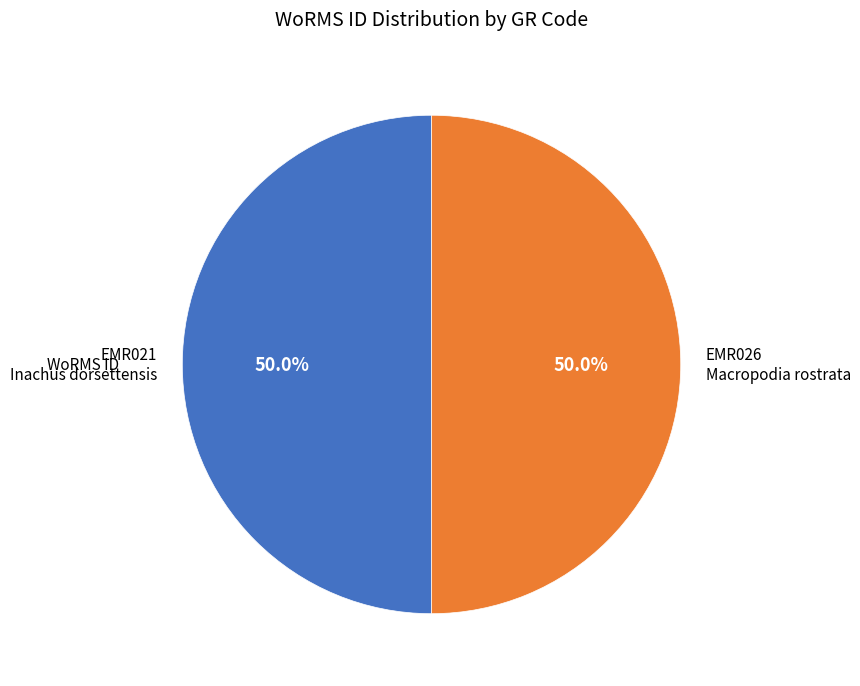

What percentage is NOT represented by EMR026 Macropodia rostrata?

50.0%